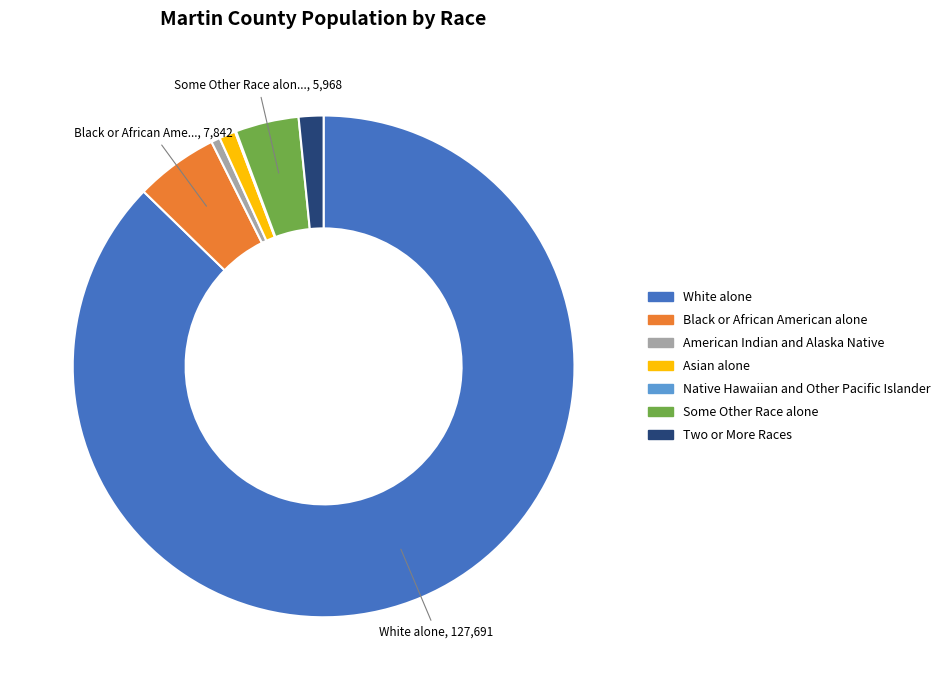

Which category has the biggest portion of the pie?

White alone